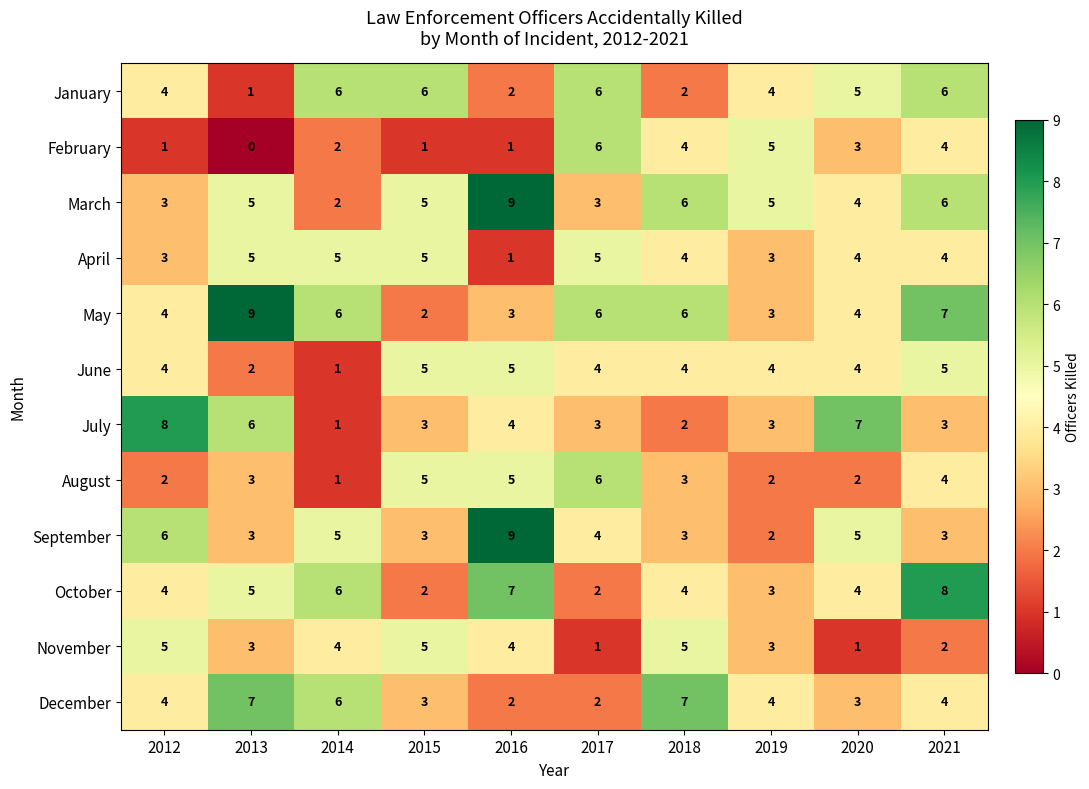

What is the difference between the highest and lowest values at 2015?

5